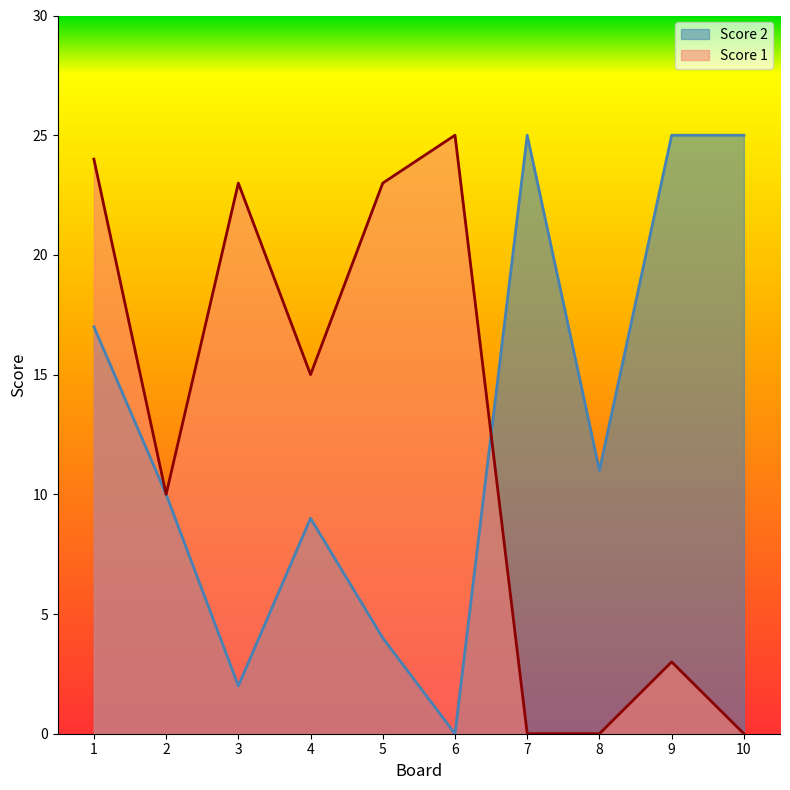

True or false: Score 1 has a value of 0 at 7.

True